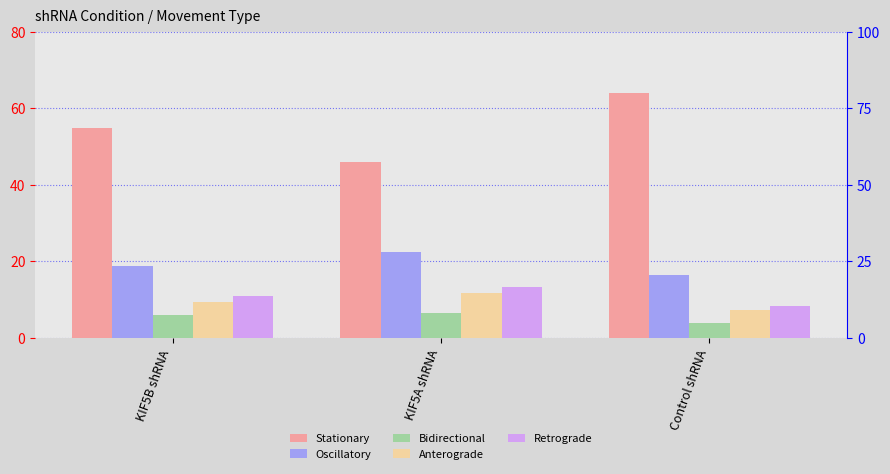

Does the chart contain any negative values?

No